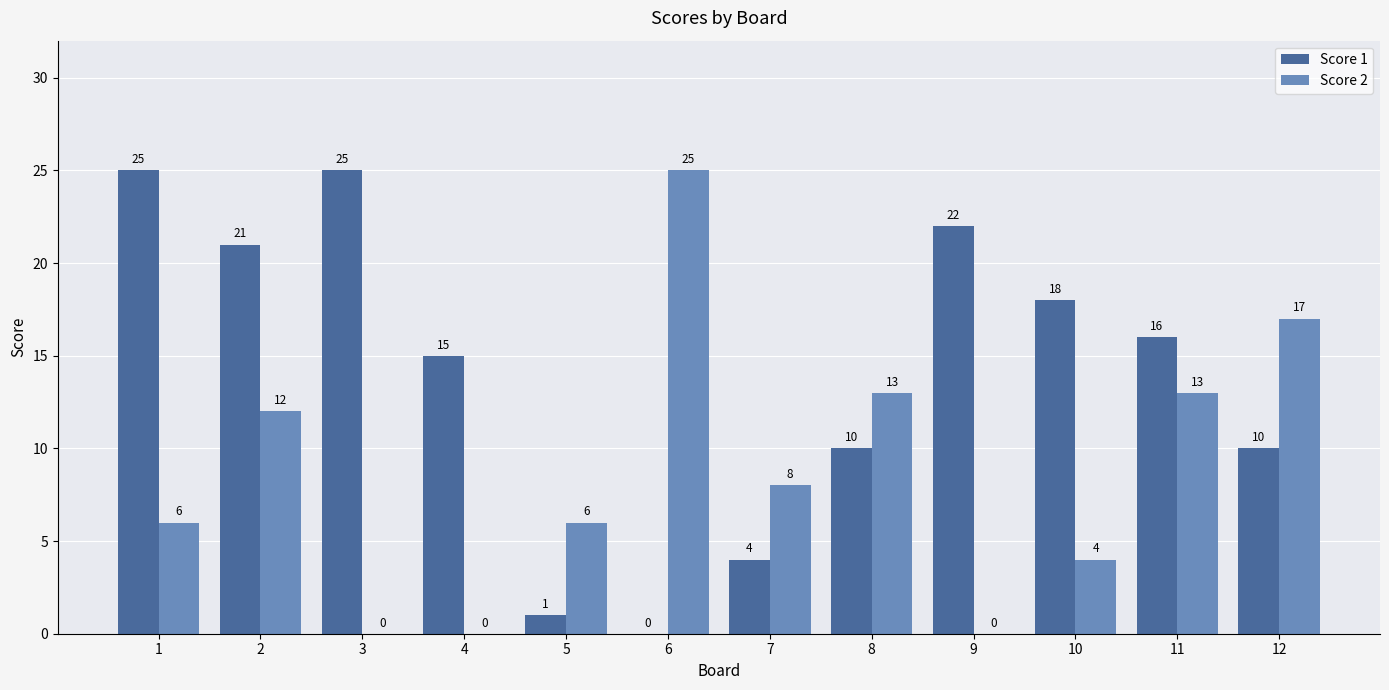

Reading right to left, extract all data points from this chart.

Score 1: 12=10	11=16	10=18	9=22	8=10	7=4	6=0	5=1	4=15	3=25	2=21	1=25
Score 2: 12=17	11=13	10=4	9=0	8=13	7=8	6=25	5=6	4=0	3=0	2=12	1=6